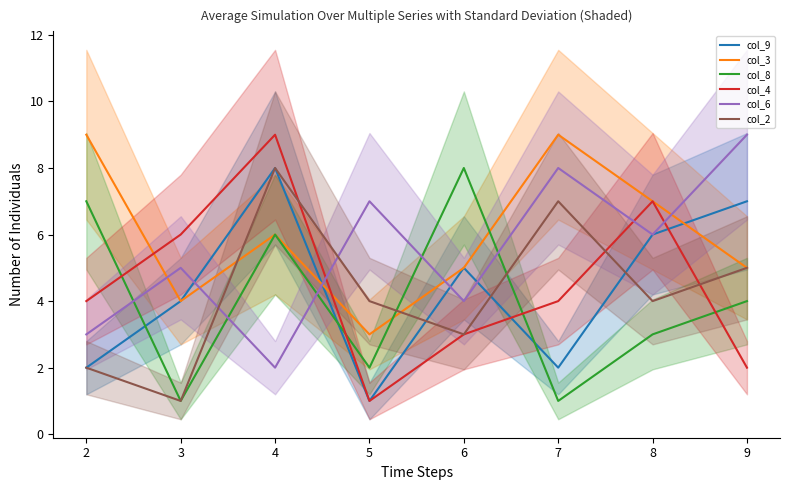

Which has a higher value, 3 or 1?

3